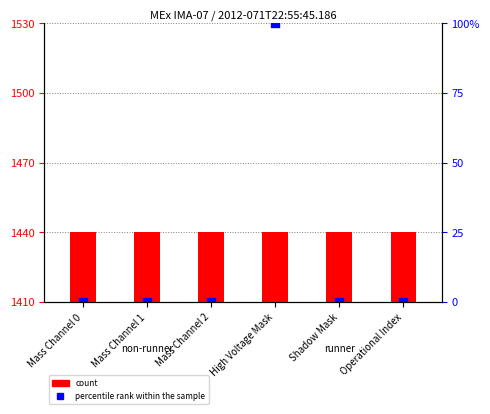

At how many categories does at least one series exceed 279?

6